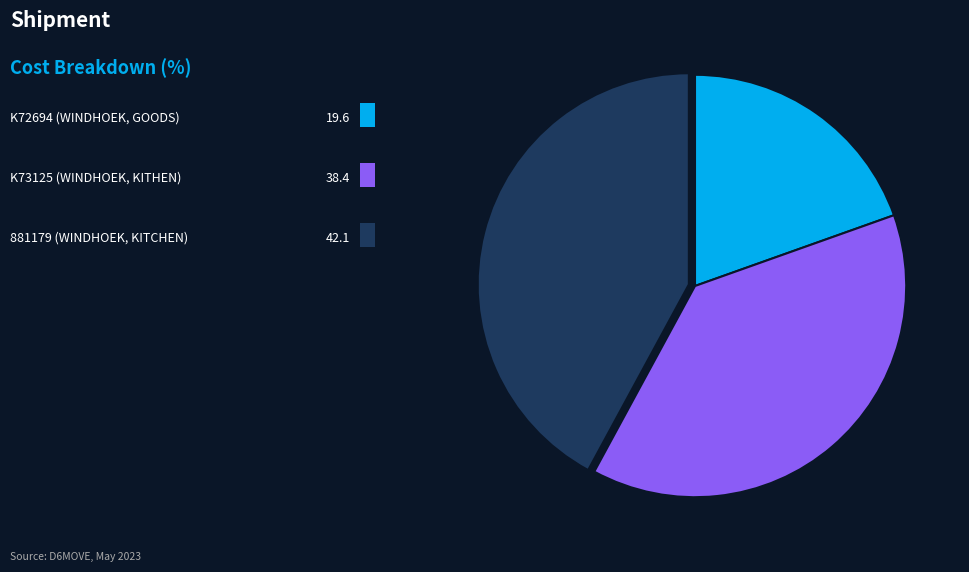

Is there any slice that represents more than half of the pie?

No